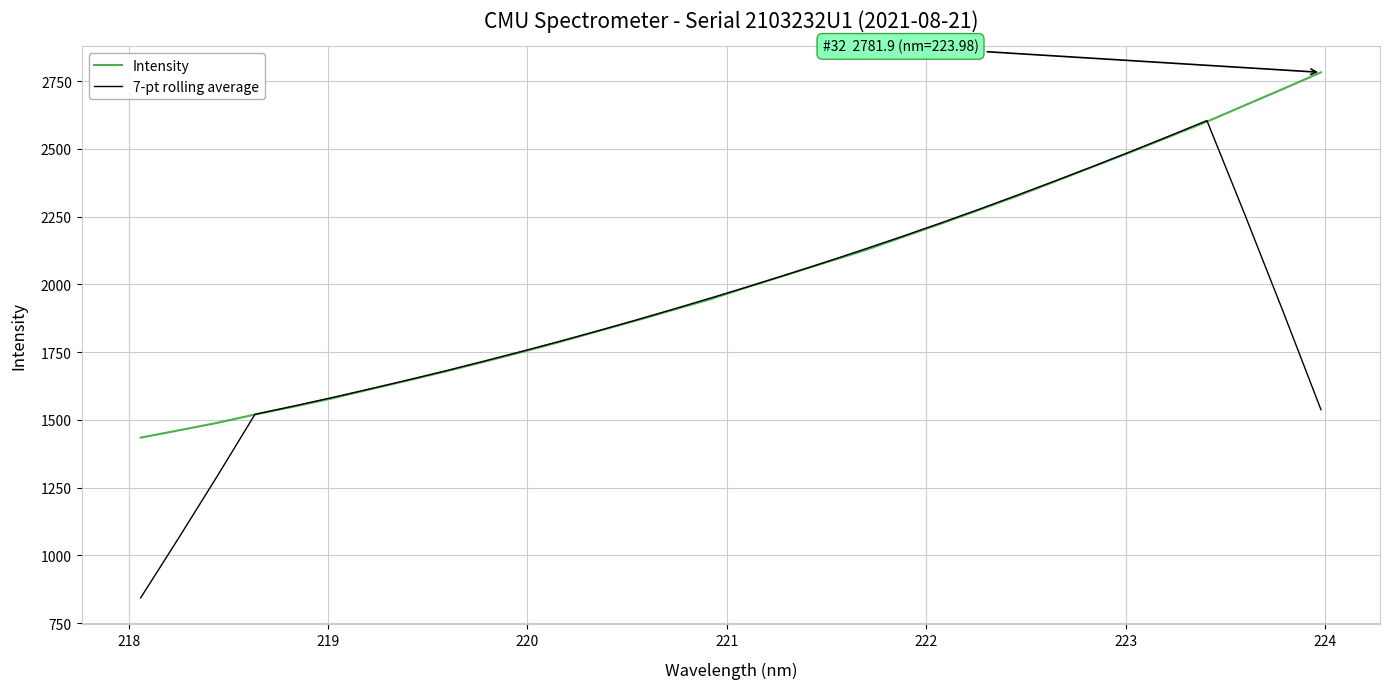

Which series has the largest total across all categories?

Intensity